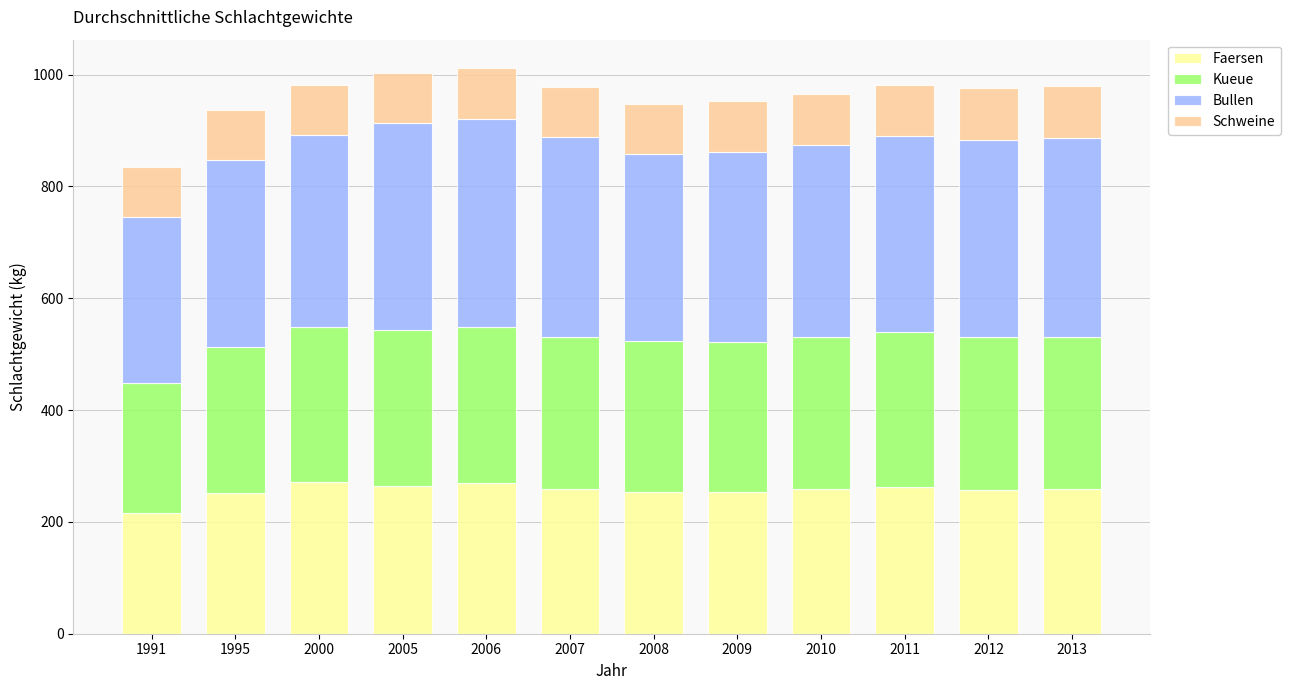

Is it true that Faersen equals 436 at 1995?

False